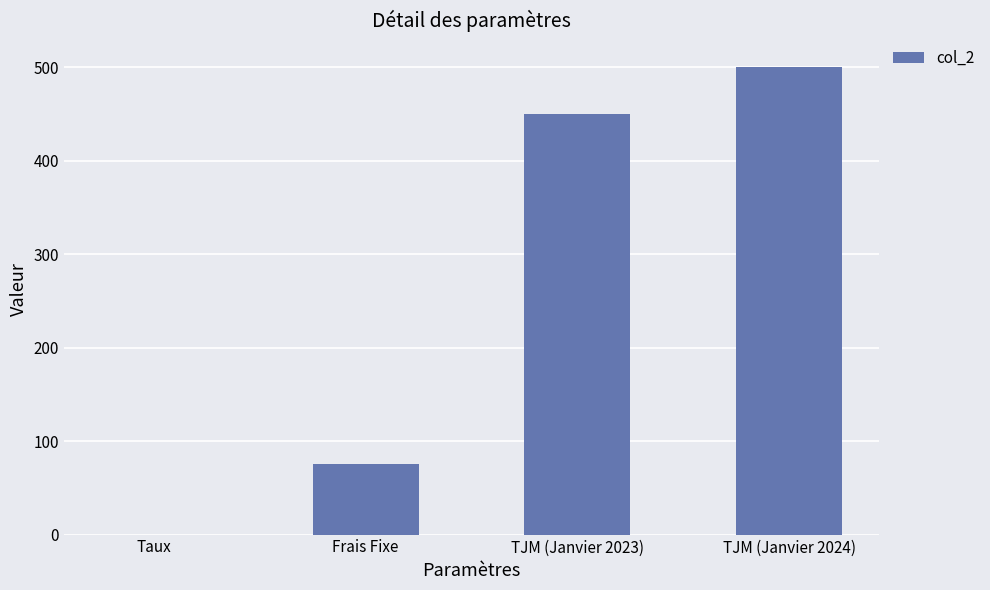

What value does the data have at Frais Fixe?

75.0